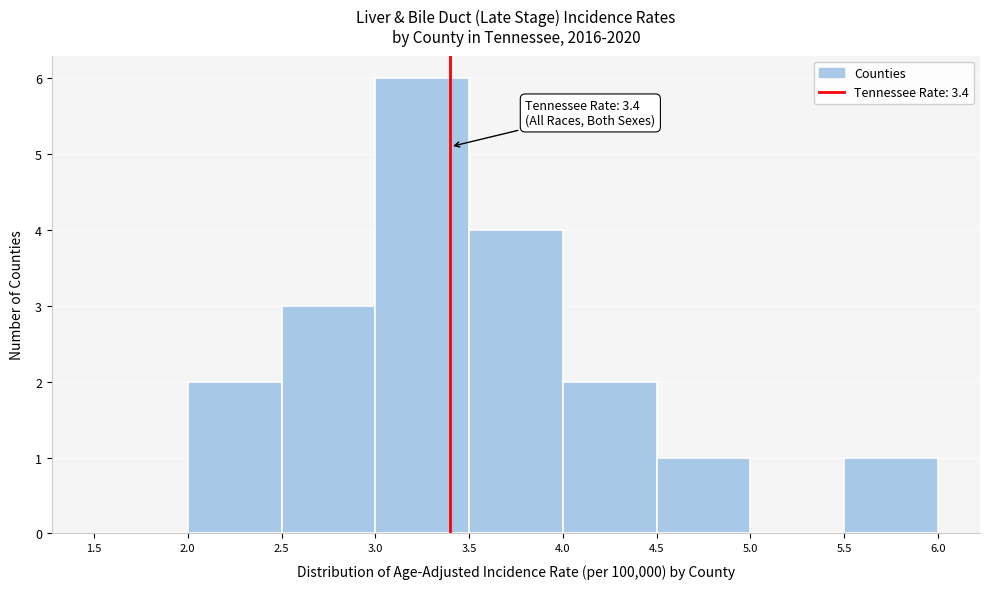

Over which range of the x-axis is the bar tallest?

3.0 to 3.5